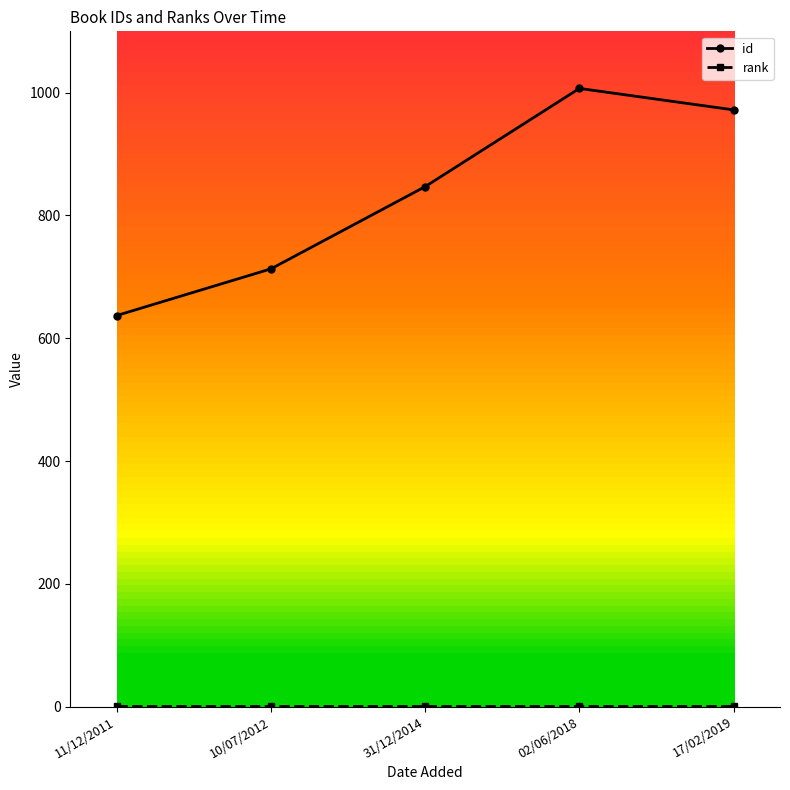

Which series has the widest spread of values?

id